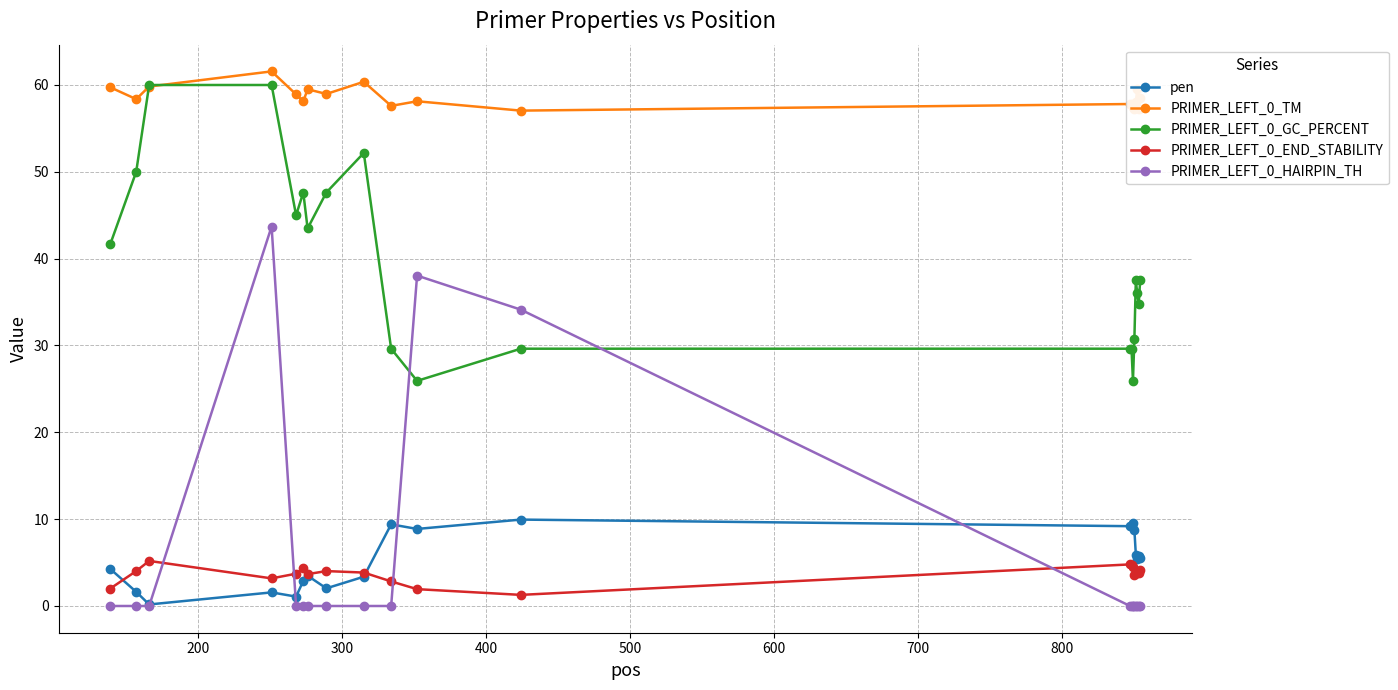

What is the value of the PRIMER_LEFT_0_TM point at the 20th from the left?

58.5